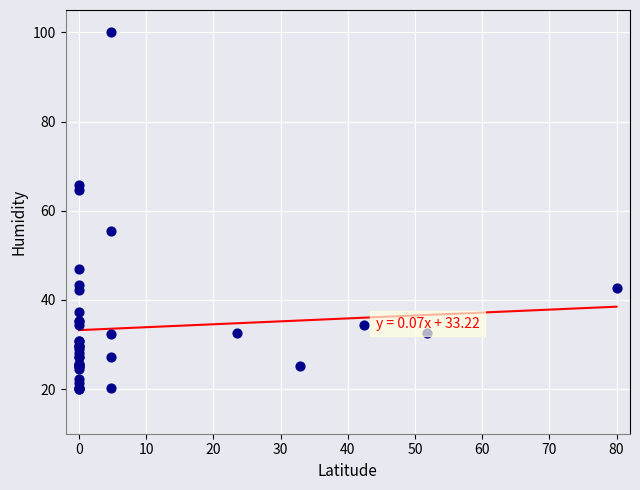

What Y value in the scatter plot is closest to 59?

55.4